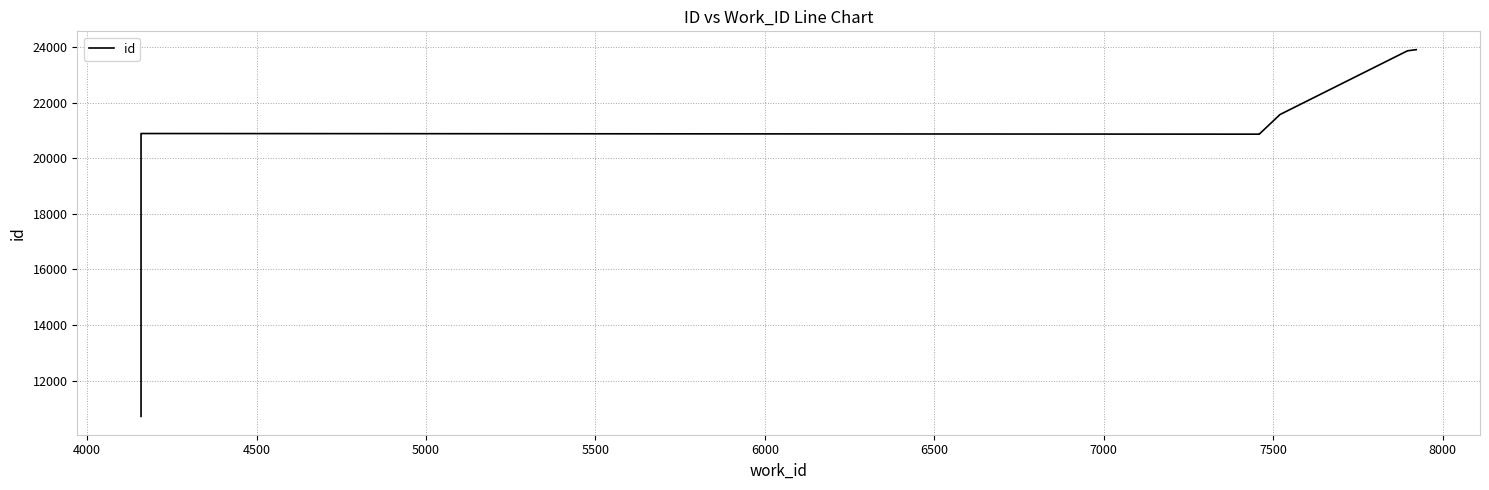

How many lines are shown in the chart?

1